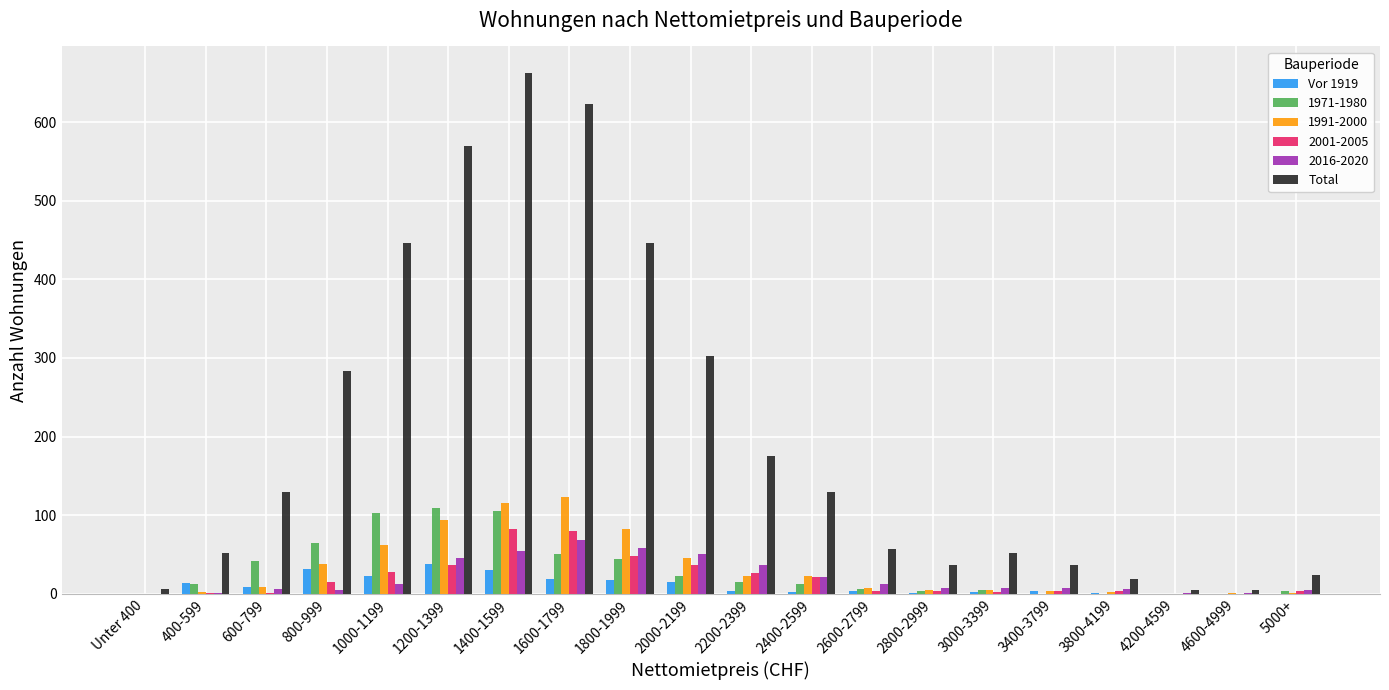

What are all the series names shown in the legend?

Vor 1919, 1971-1980, 1991-2000, 2001-2005, 2016-2020, Total